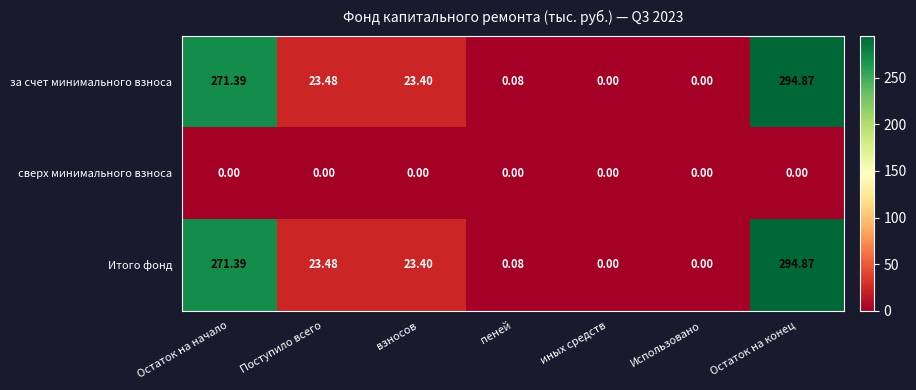

At which category is the sum across all series the highest?

Остаток на конец